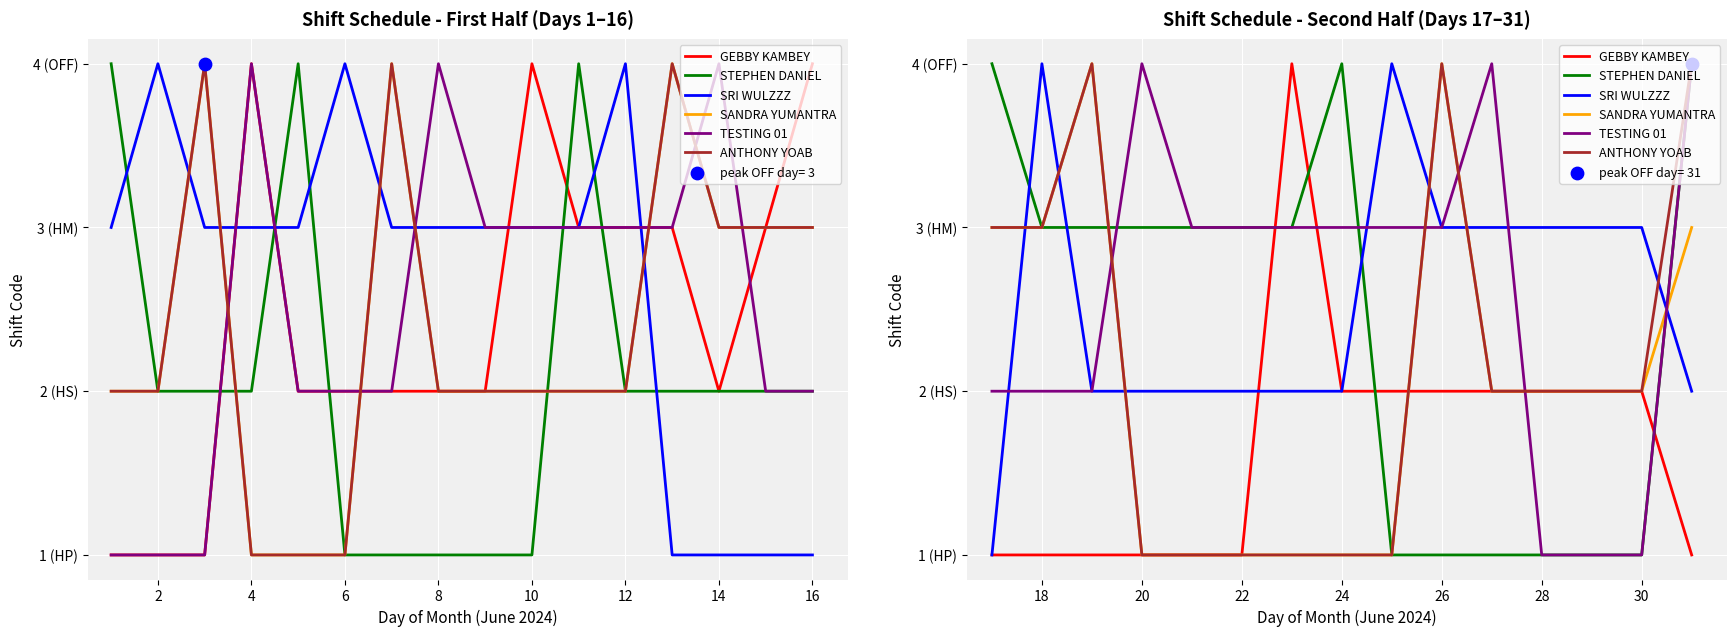

Which series contains the highest Y value?

GEBBY KAMBEY